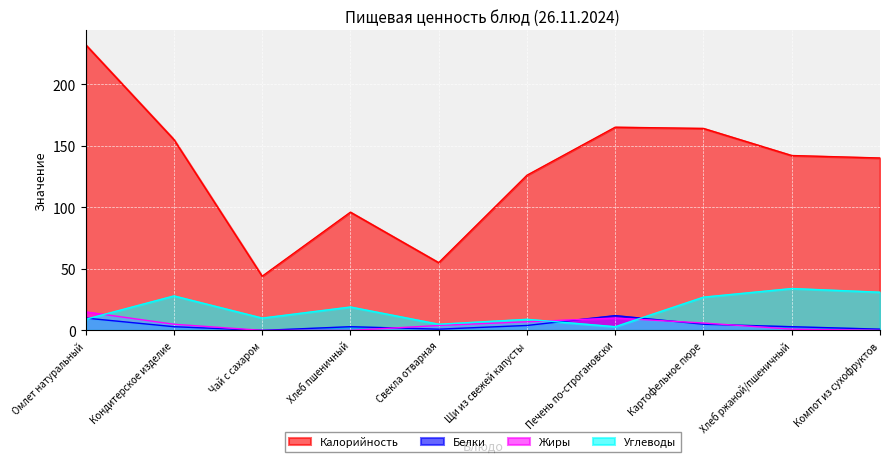

List the labels in order of Жиры value, largest first.

Омлет натуральный, Печень по-строгановски, Щи из свежей капусты, Картофельное пюре, Кондитерское изделие, Свекла отварная, Хлеб ржаной/пшеничный, Чай с сахаром, Хлеб пшеничный, Компот из сухофруктов